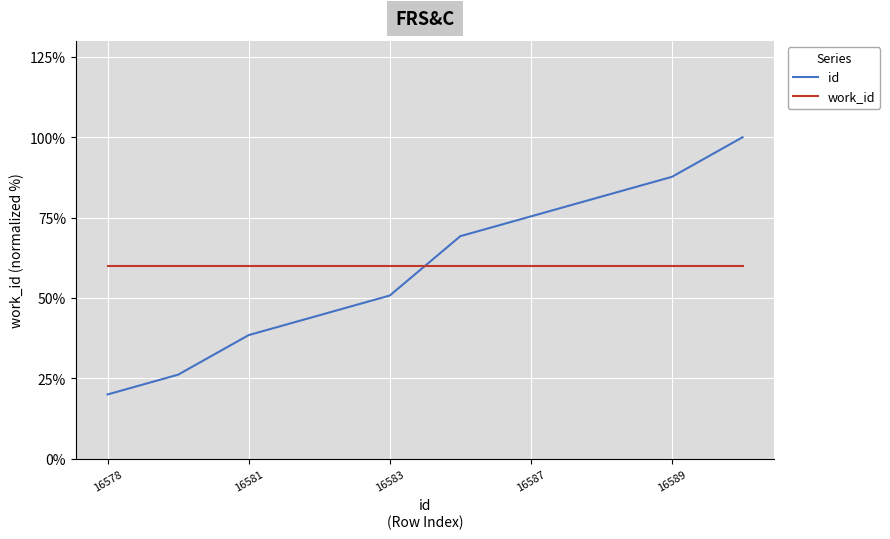

How many intersections are there between id and work_id?

1